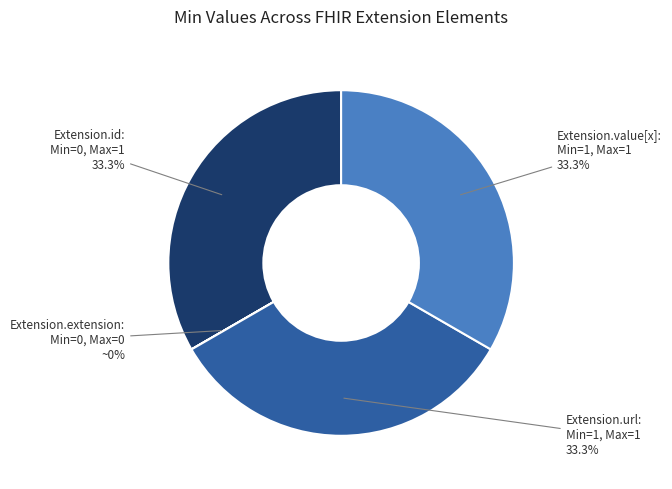

Does any single category account for the majority?

No